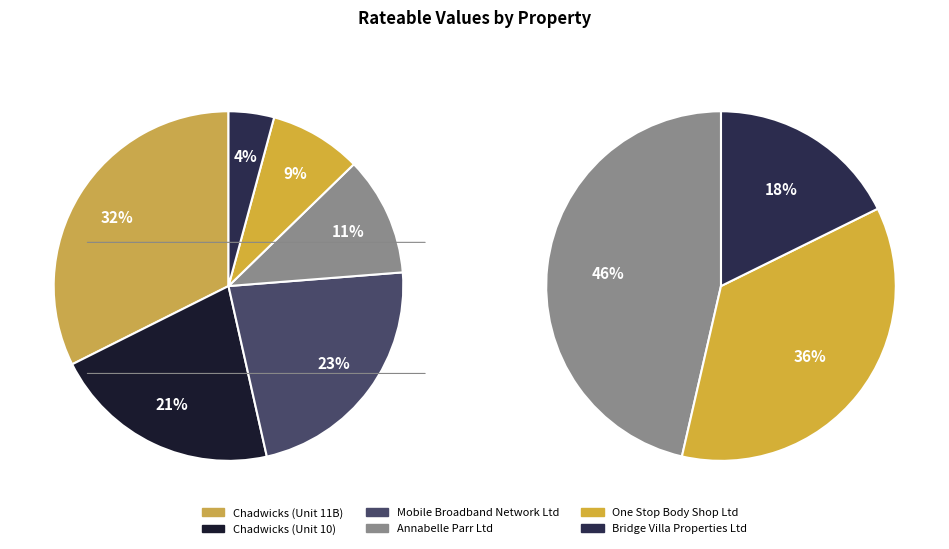

Is there any slice that represents more than half of the pie?

No